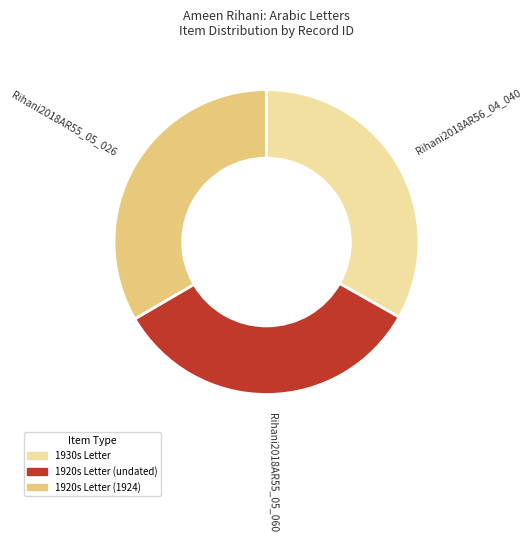

Do Rihani2018AR55_05_026 and Rihani2018AR56_04_040 together represent more than half of the pie?

Yes